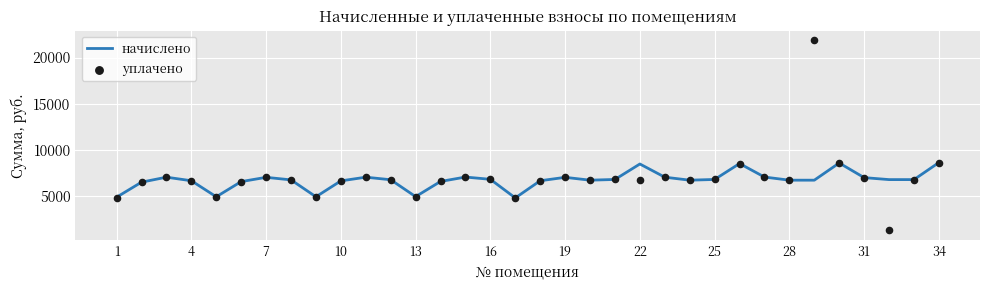

At how many categories does at least one series exceed 2258?

34